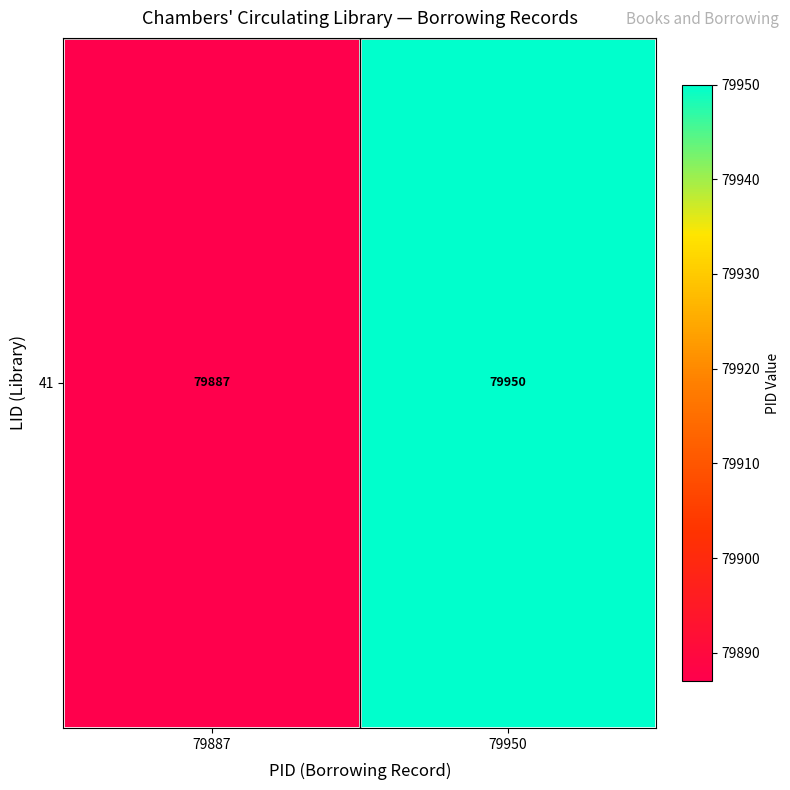

What is the sum of the values at 79950 and 79887?

159837